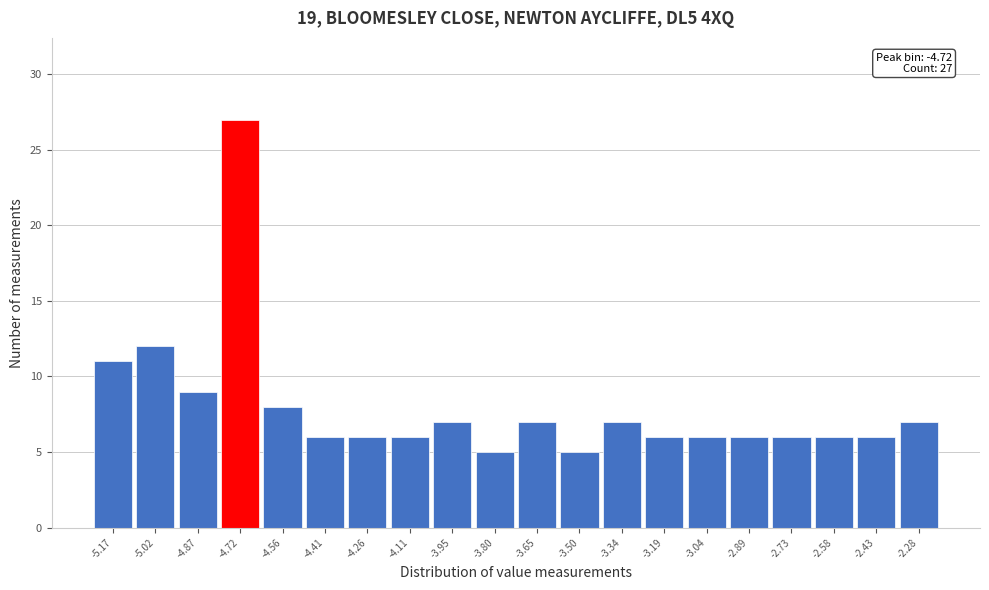

Which range on the x-axis has the tallest bar?

-4.80 to -4.64